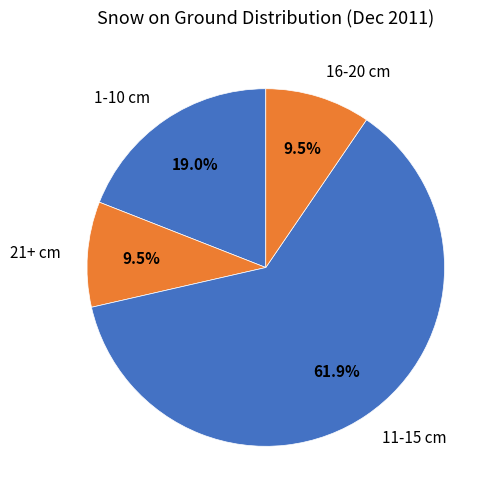

Which slice is the largest?

11-15 cm